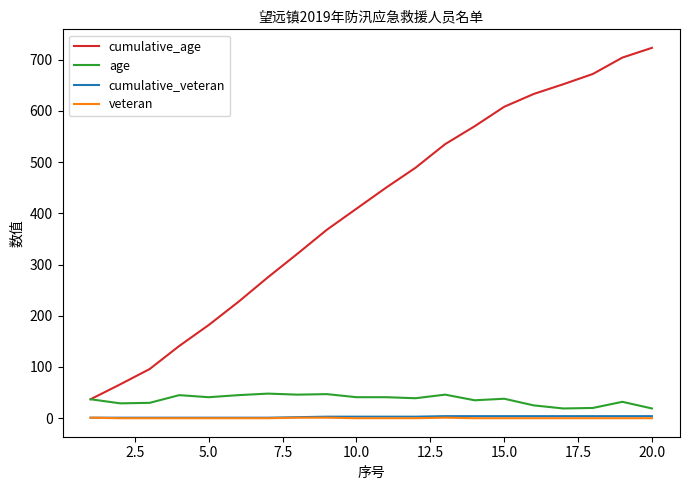

How many values in the cumulative_age series are below 450?

10